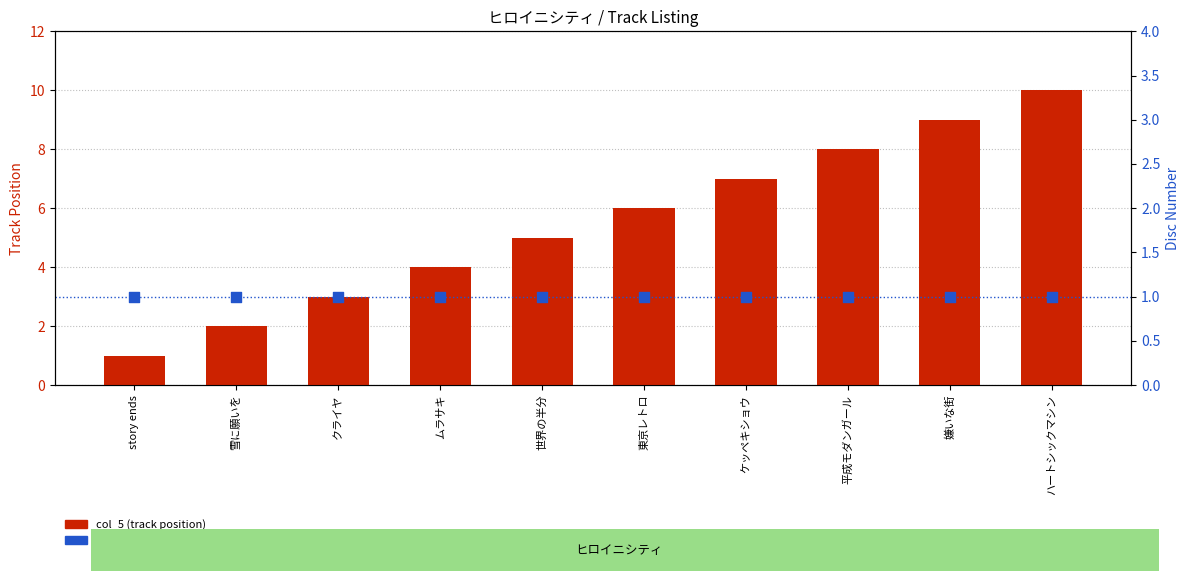

Which series reaches the minimum Y coordinate?

col_5 (track position)